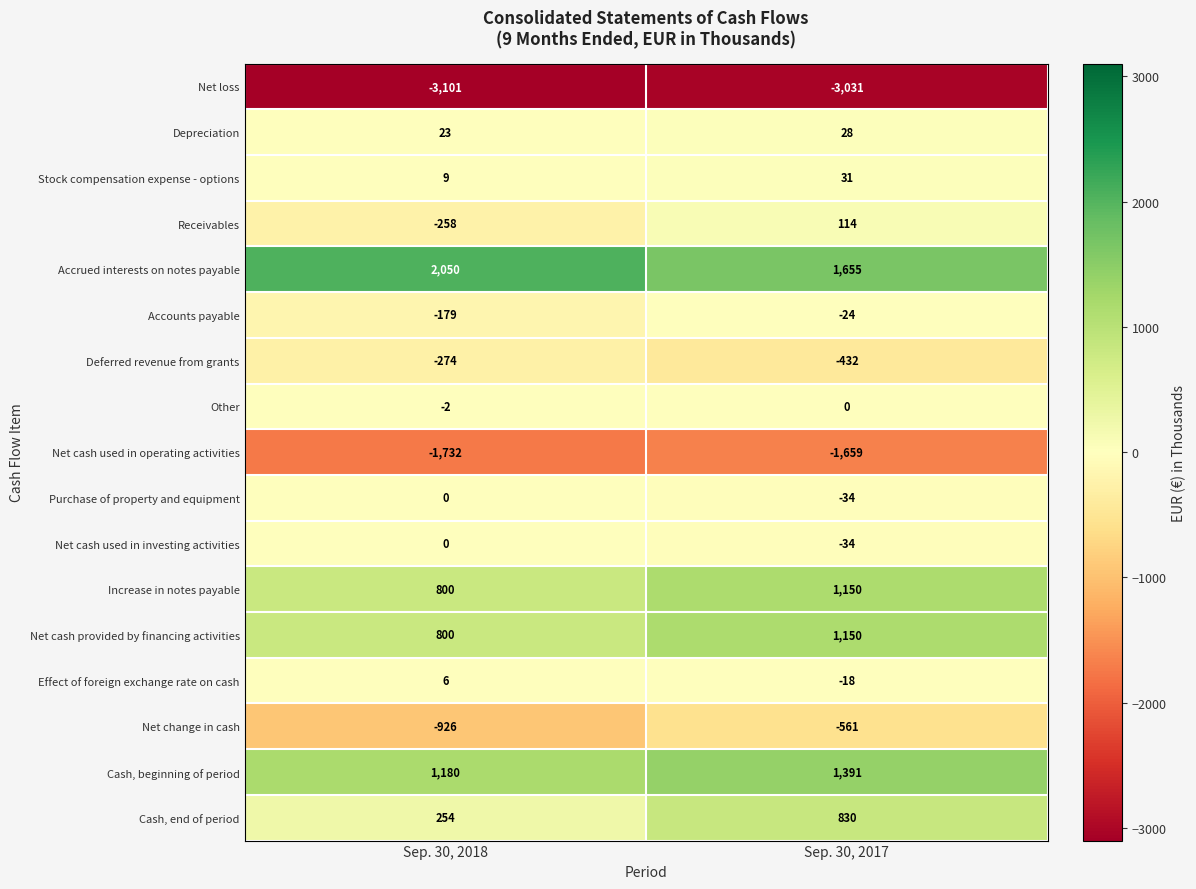

What is the minimum value shown in the chart?

-3101